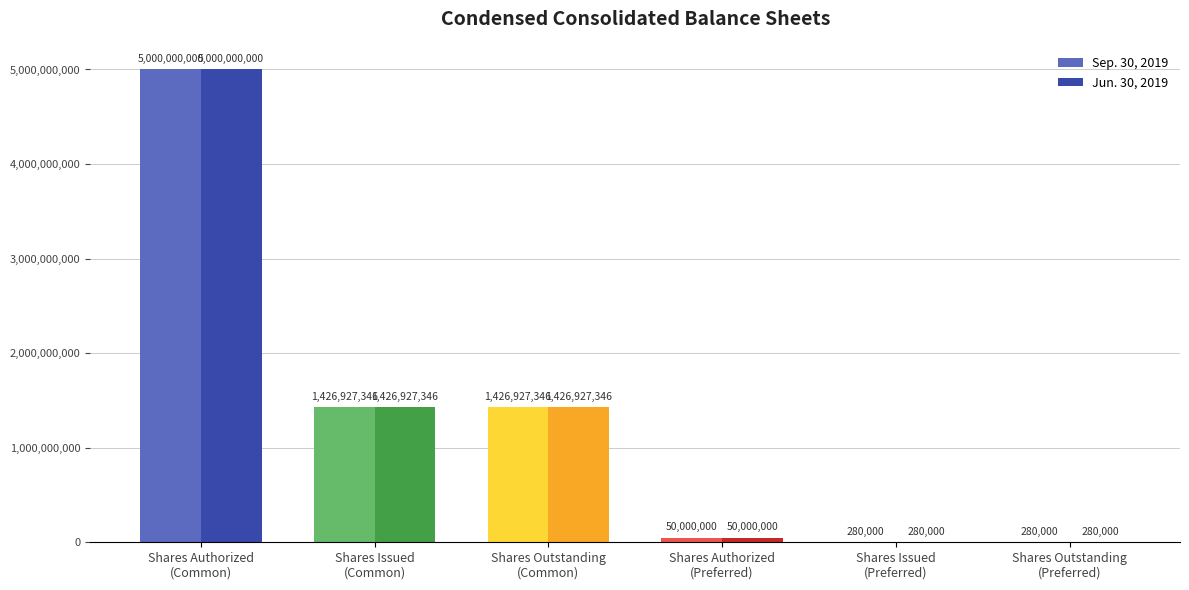

Is the value of Sep. 30, 2019 at Shares Outstanding
(Common) greater than the value of Jun. 30, 2019 at Shares Issued
(Preferred)?

Yes